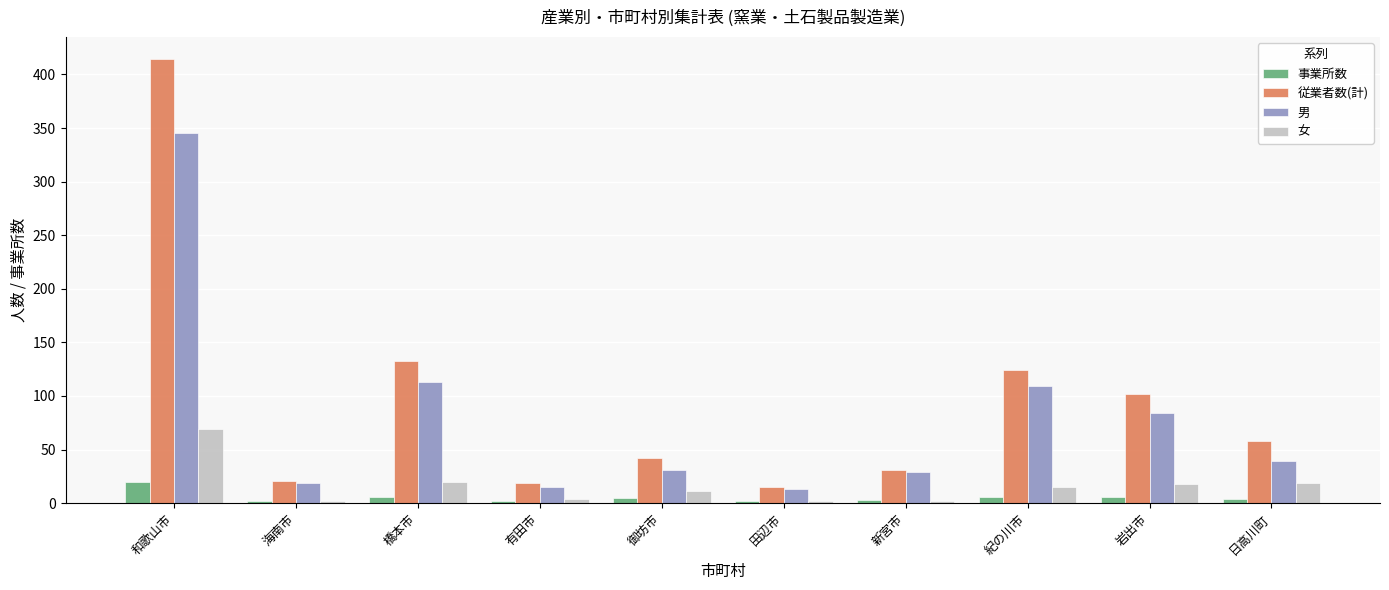

At which category is the sum across all series the highest?

和歌山市